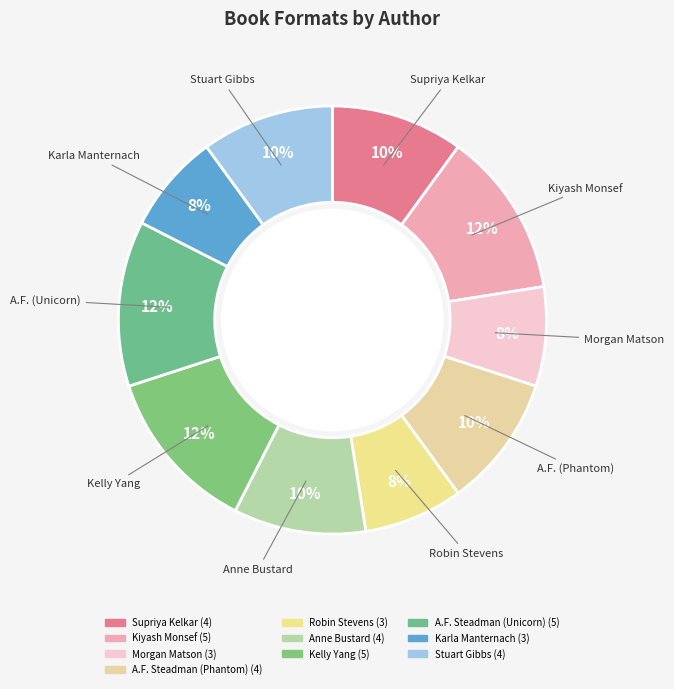

Does any single category account for the majority?

No